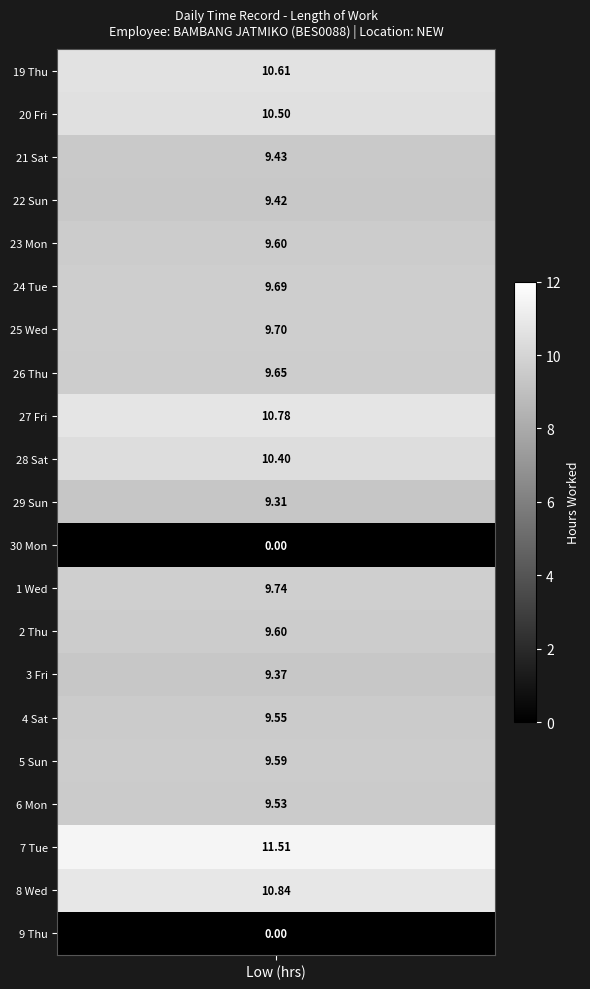

What is the difference between the maximum and minimum values?

11.5